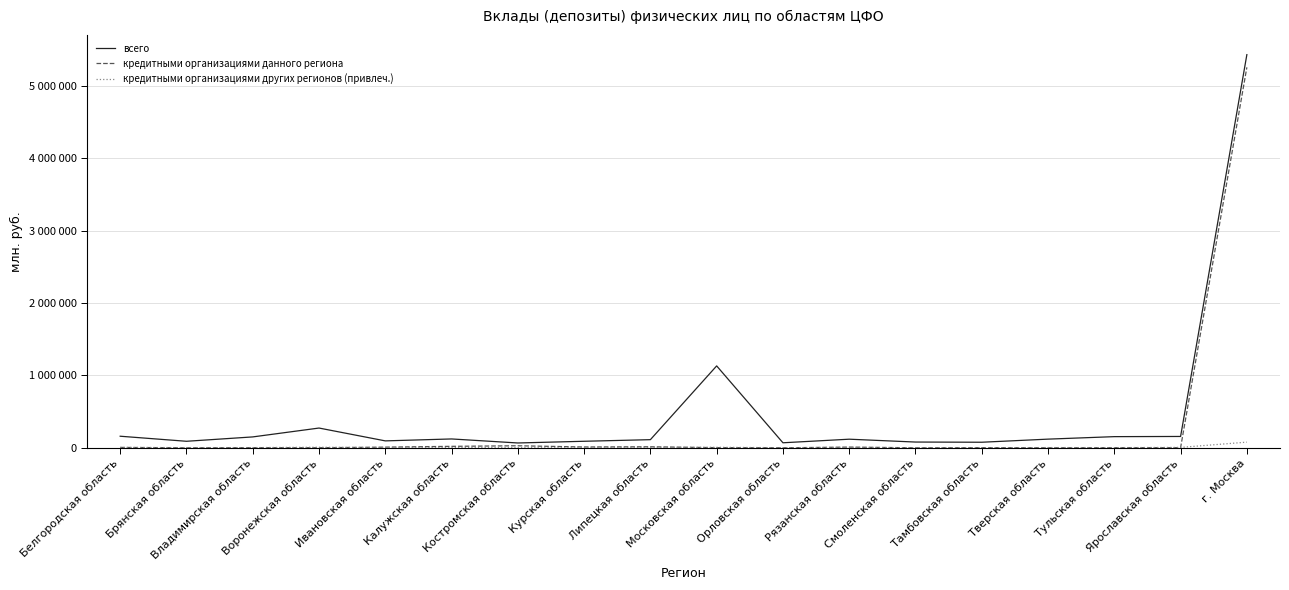

Does the chart display data point markers on the line(s)?

No